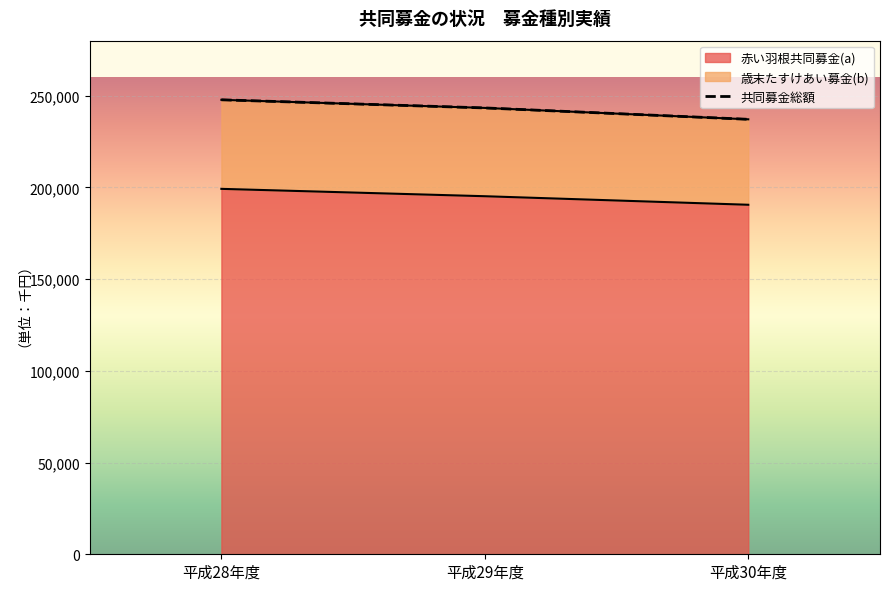

Where does the data first go above 243331?

平成28年度